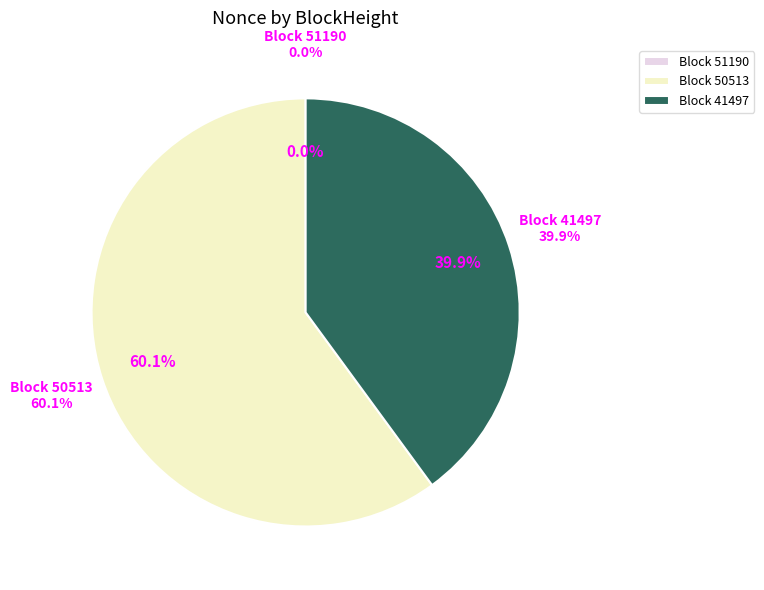

What is the change in value from 50513 to 41497?

-4032